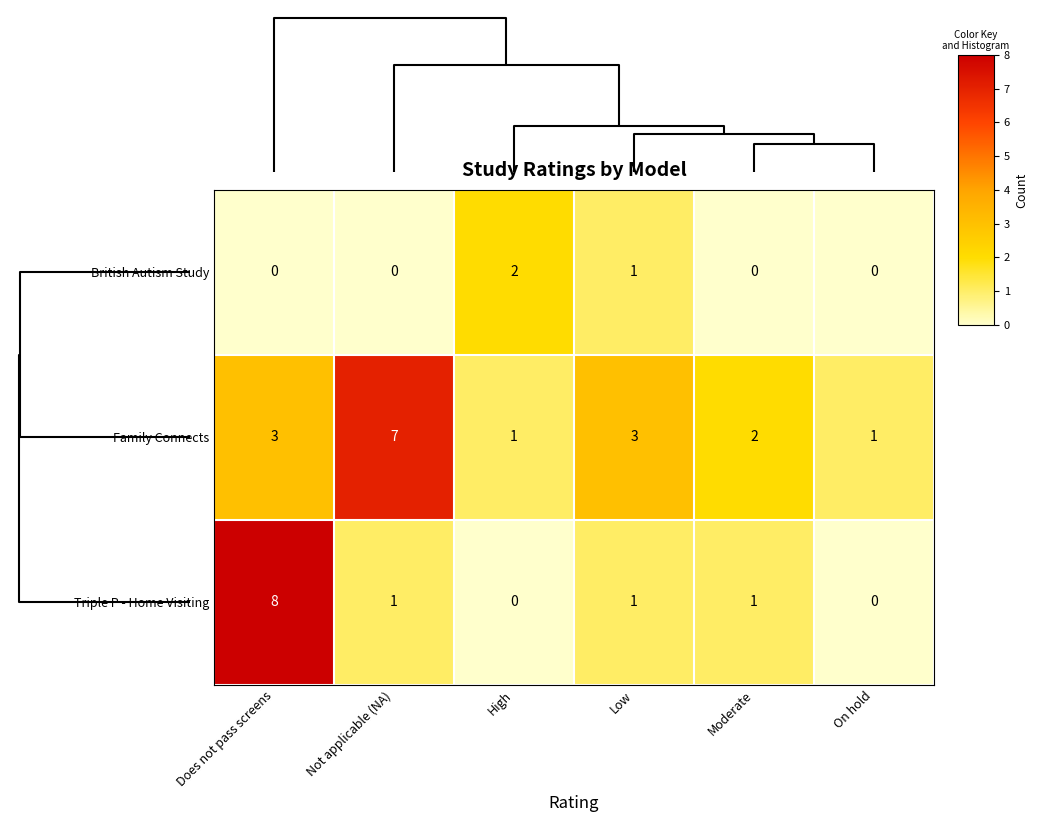

At which label does Triple P - Home Visiting first exceed 1?

Does not pass screens